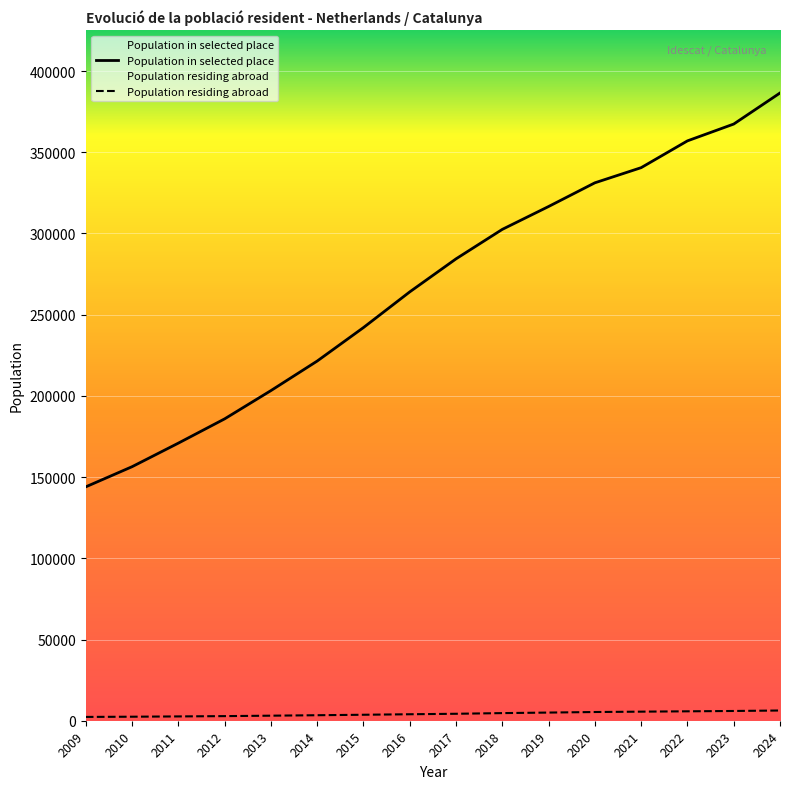

Count the number of data series in this chart.

2